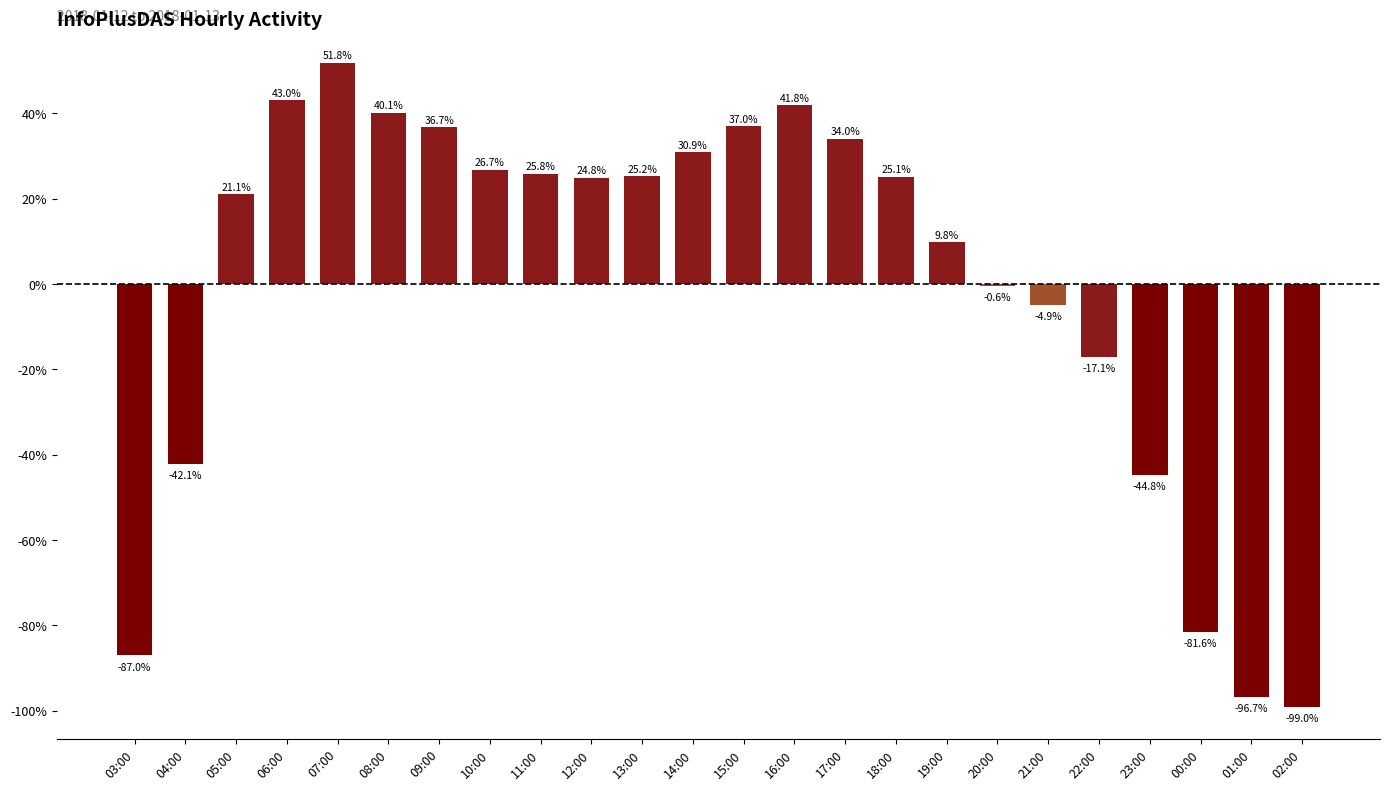

Reading right to left, extract all data points from this chart.

-99.0	-96.7	-81.6	-44.8	-17.1	-4.9	-0.6	9.8	25.1	34.0	41.8	37.0	30.9	25.2	24.8	25.8	26.7	36.7	40.1	51.8	43.0	21.1	-42.1	-87.0